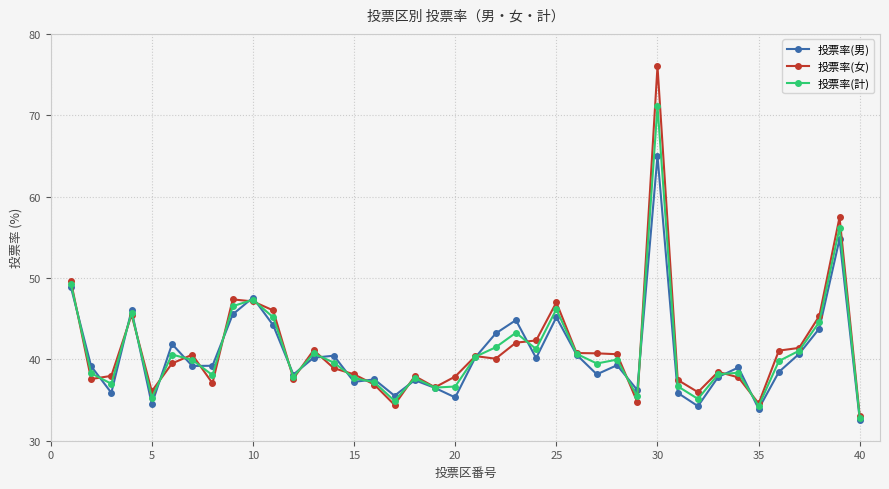

What is the greatest value displayed?

76.0